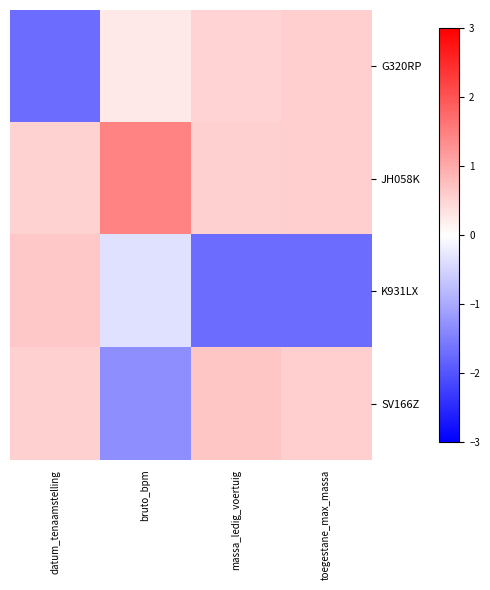

How many distinct data groups are displayed?

4